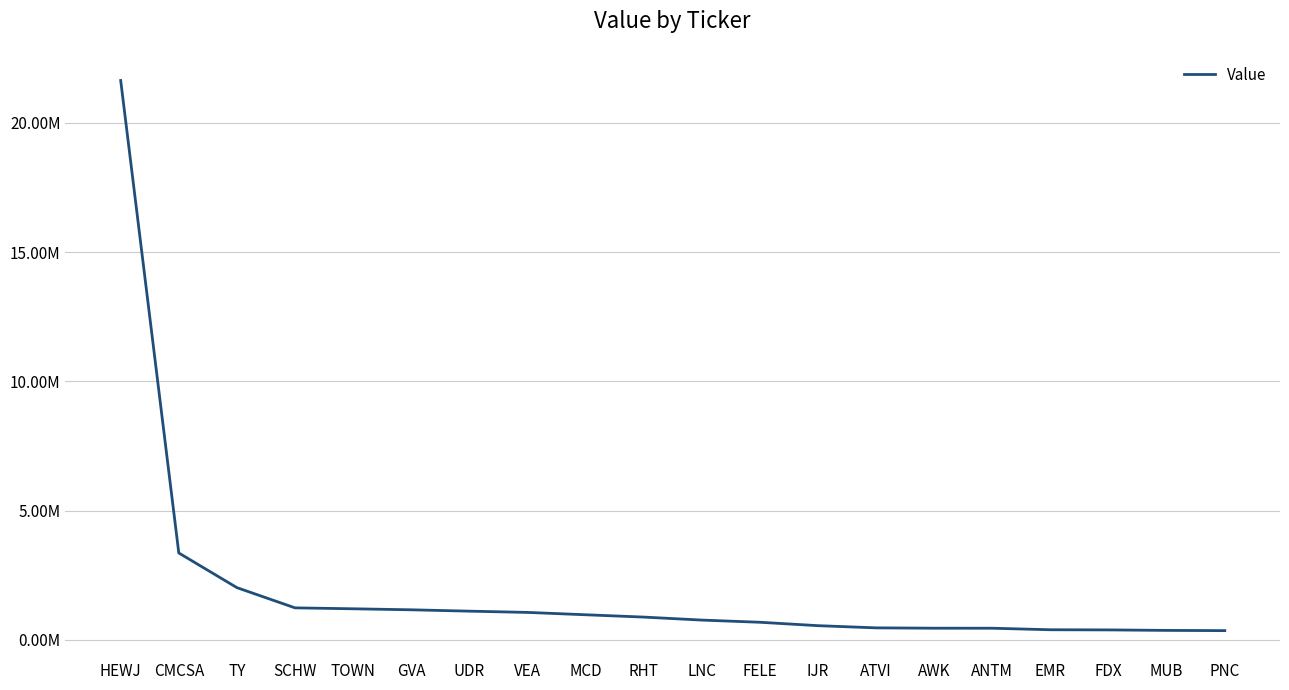

Reading left to right, extract all data points from this chart.

HEWJ=21643000	CMCSA=3366000	TY=2025000	SCHW=1243000	TOWN=1207000	GVA=1168000	UDR=1115000	VEA=1067000	MCD=976000	RHT=886000	LNC=770000	FELE=686000	IJR=554000	ATVI=469000	AWK=456000	ANTM=455000	EMR=396000	FDX=390000	MUB=371000	PNC=362000